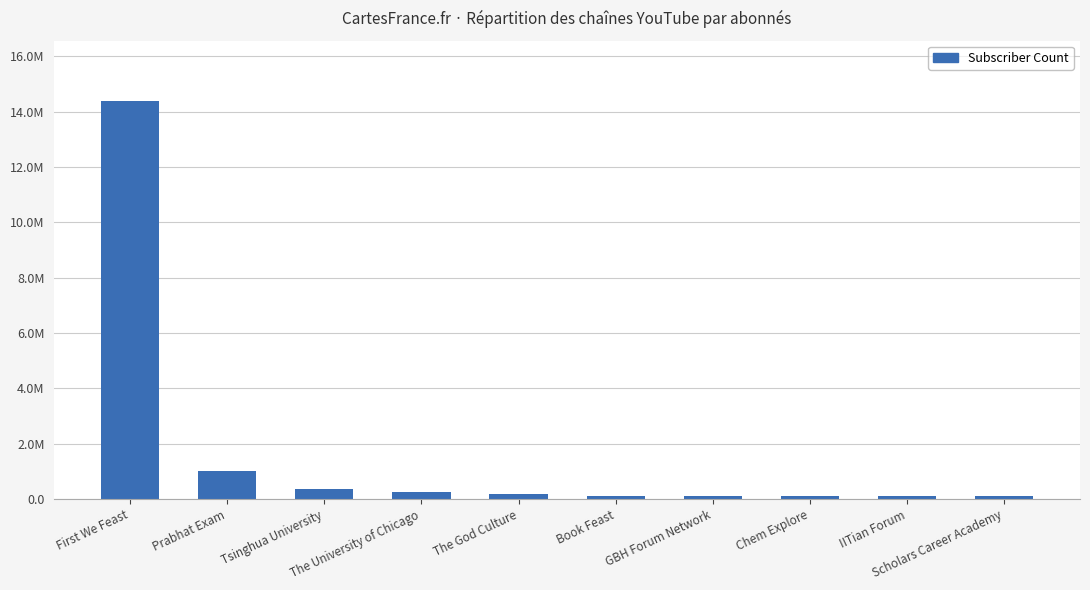

The chart shows a value of 249000 at The University of Chicago. True or false?

True